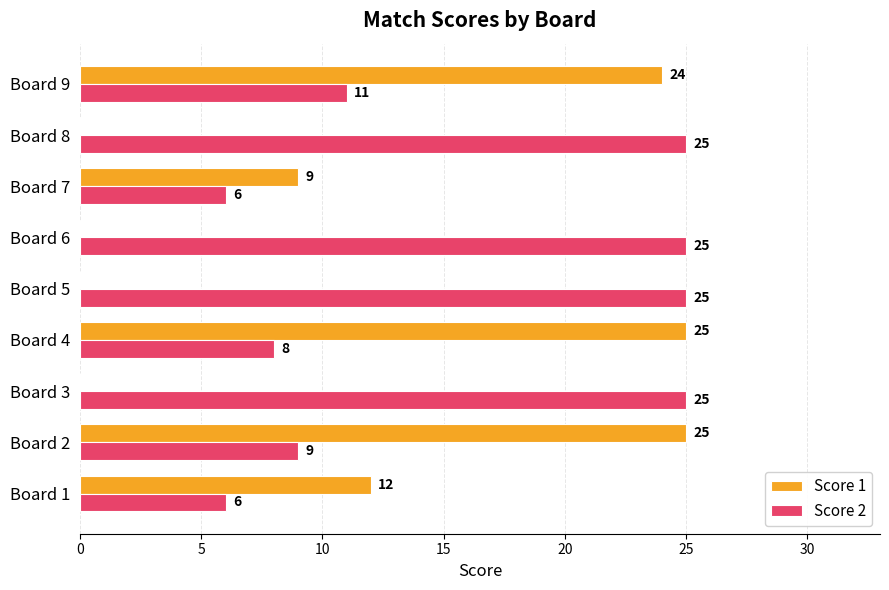

What is the maximum value for Score 2?

25